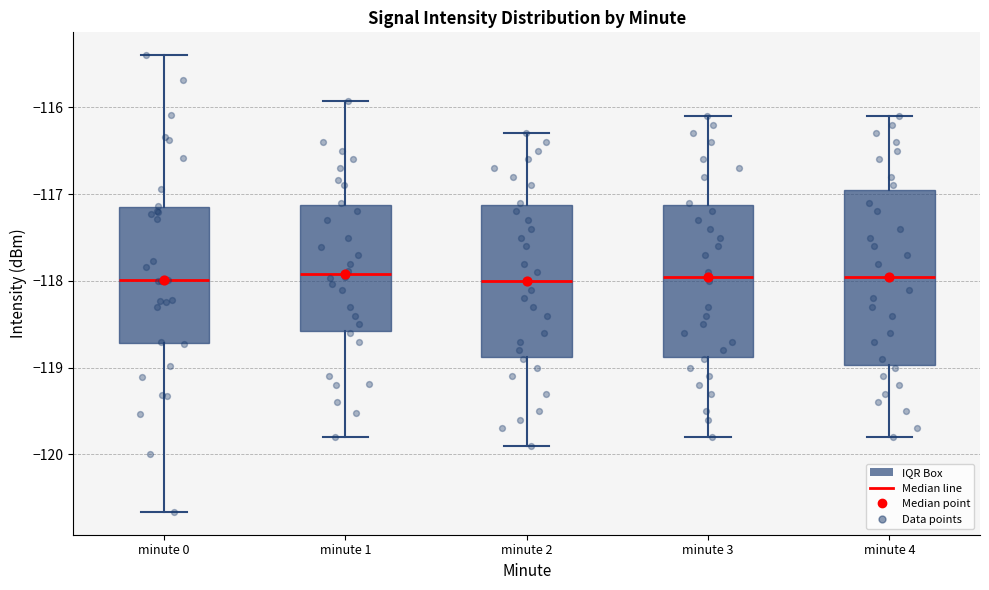

Reading left to right, read every box against the y-axis: the position of its median line, the range the box covers, and the ends of its whiskers. The values are not printed on the chart, so give them approximately, as read against the axis.

minute 0: median -118.0, box -118.7 to -117.2, whiskers -120.7 to -115.4
minute 1: median -117.9, box -118.6 to -117.1, whiskers -119.8 to -115.9
minute 2: median -118.0, box -118.9 to -117.1, whiskers -119.9 to -116.3
minute 3: median -117.9, box -118.9 to -117.1, whiskers -119.8 to -116.1
minute 4: median -117.9, box -119.0 to -116.9, whiskers -119.8 to -116.1